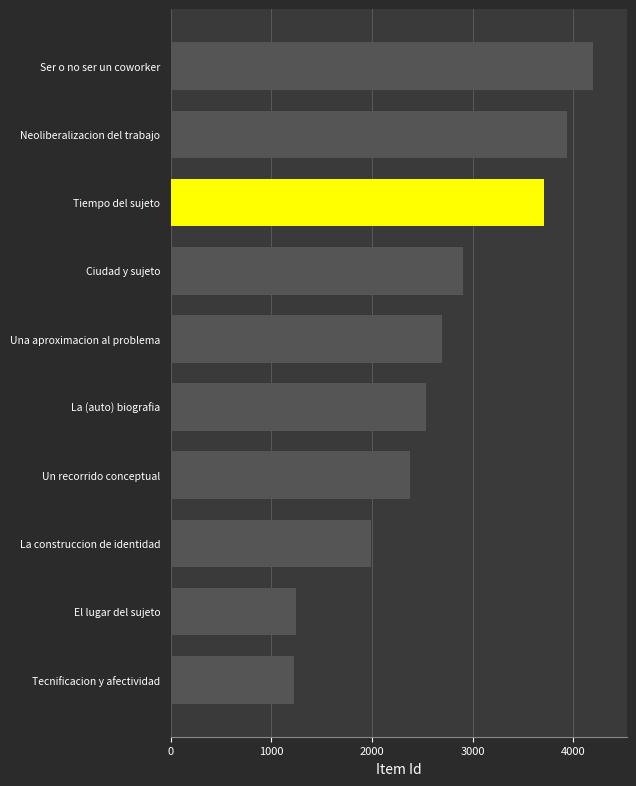

The value at Tecnificacion y afectividad is 2125. True or false?

False